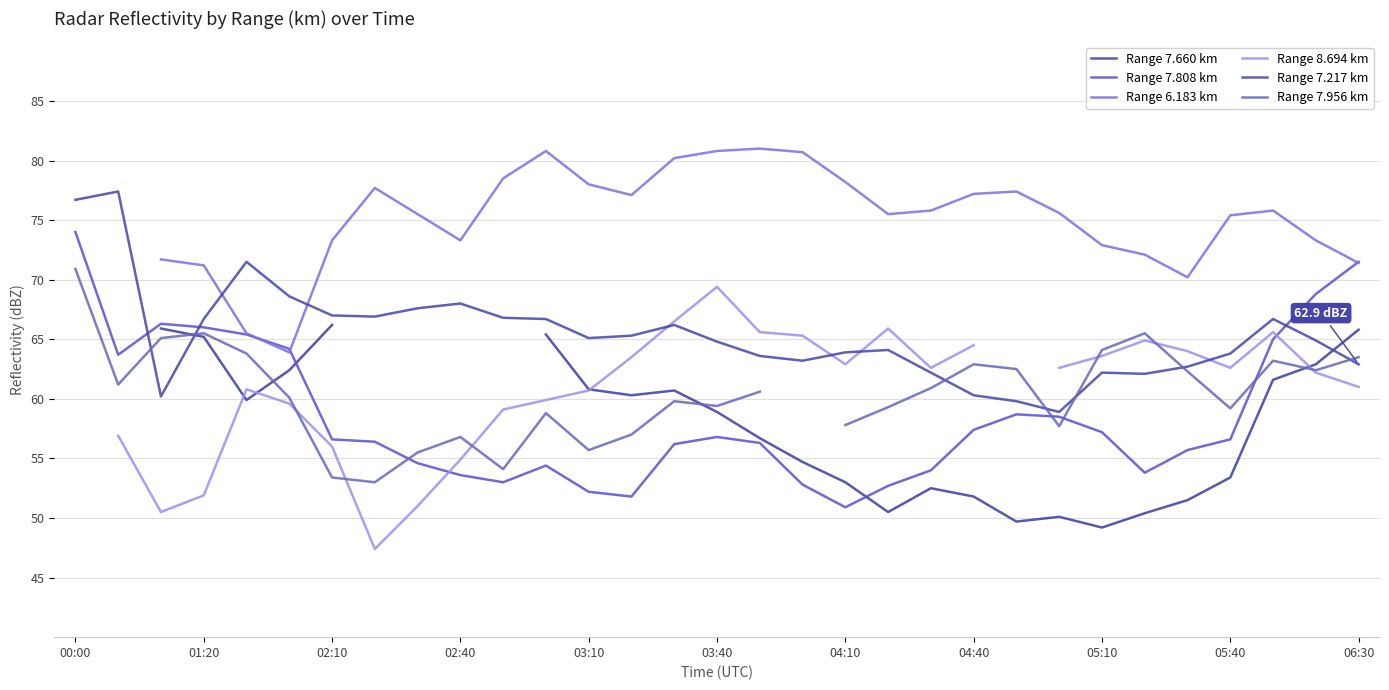

Count the number of categories in the chart.

31